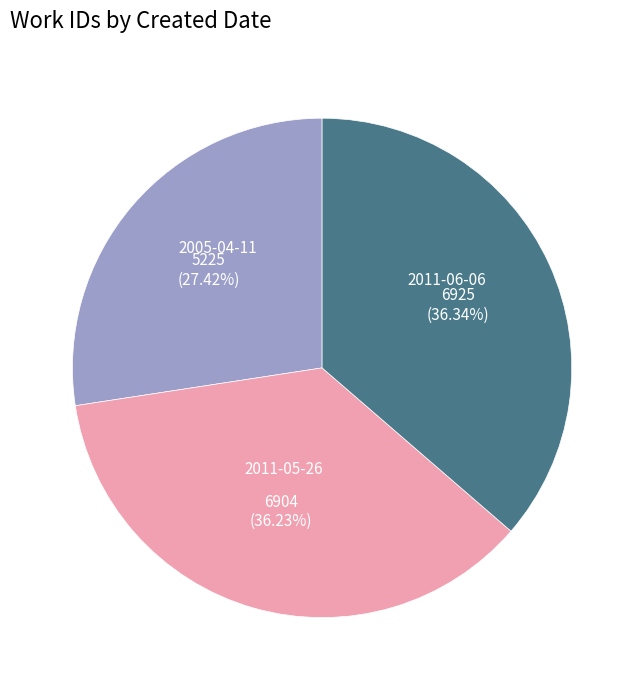

Is there a majority slice in this chart?

No